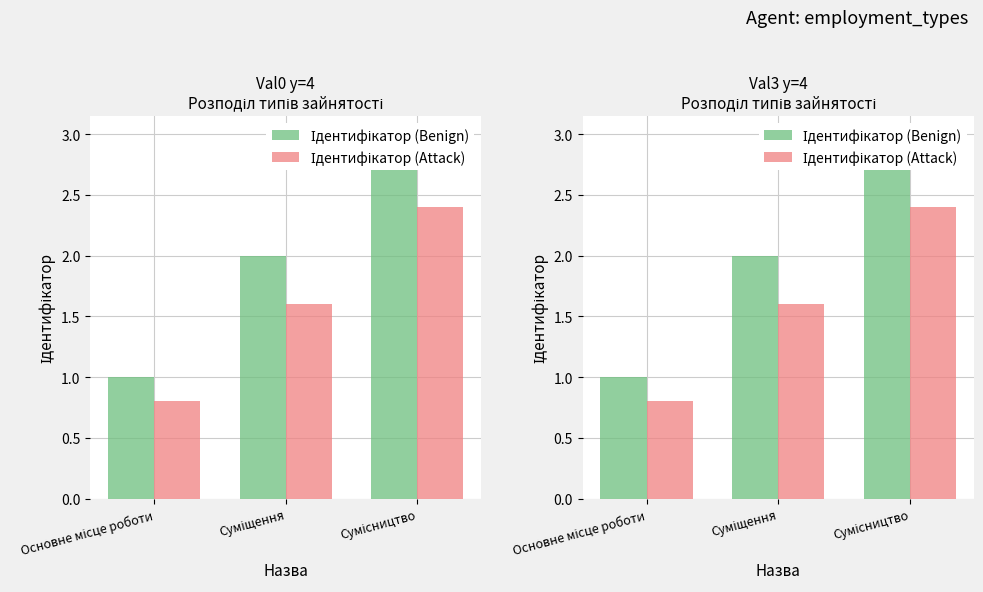

Reading left to right, what are all the values shown in this chart?

Ідентифікатор (Benign): 1.0	2.0	3.0
Ідентифікатор (Attack): 0.8	1.6	2.4